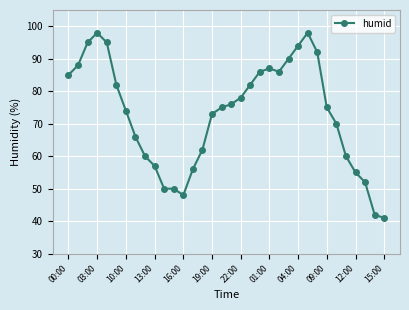

What is the difference between the second highest and second lowest values?

56